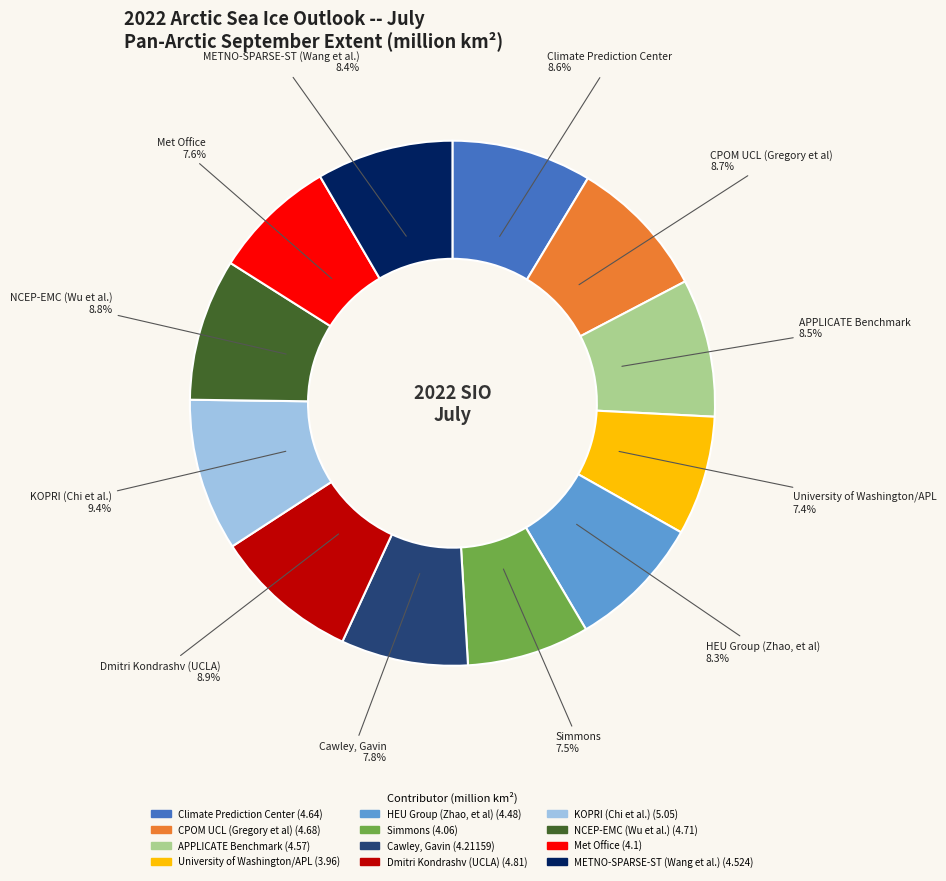

Approximately how many times larger is the value at NCEP-EMC (Wu et al.) compared to Simmons?

1.2